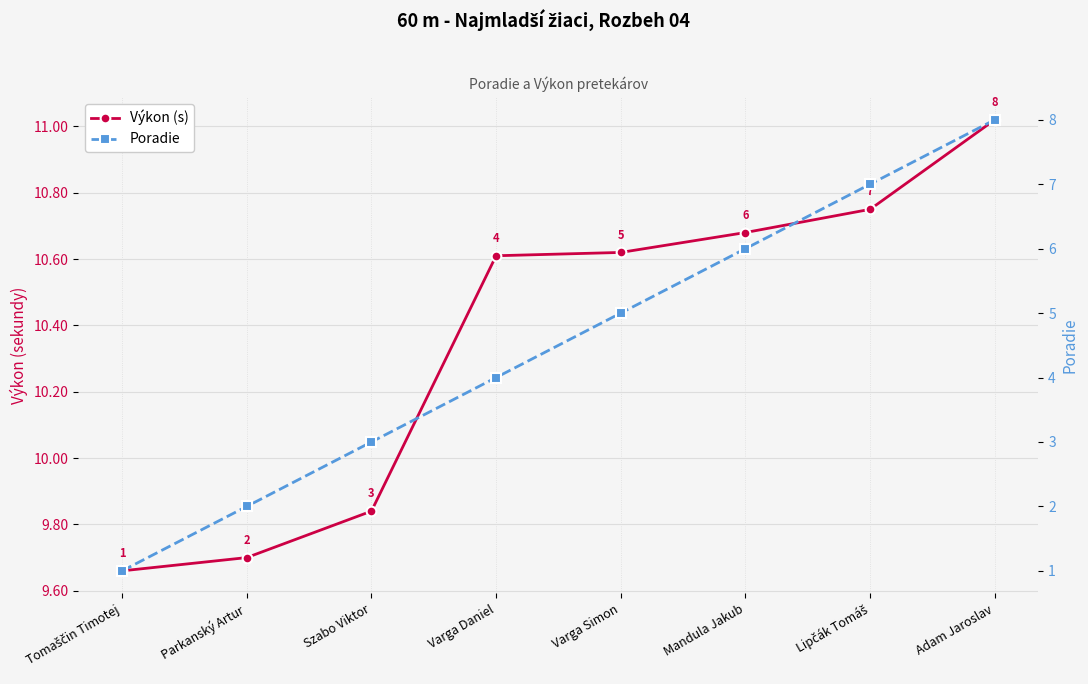

How many lines are shown in the chart?

2